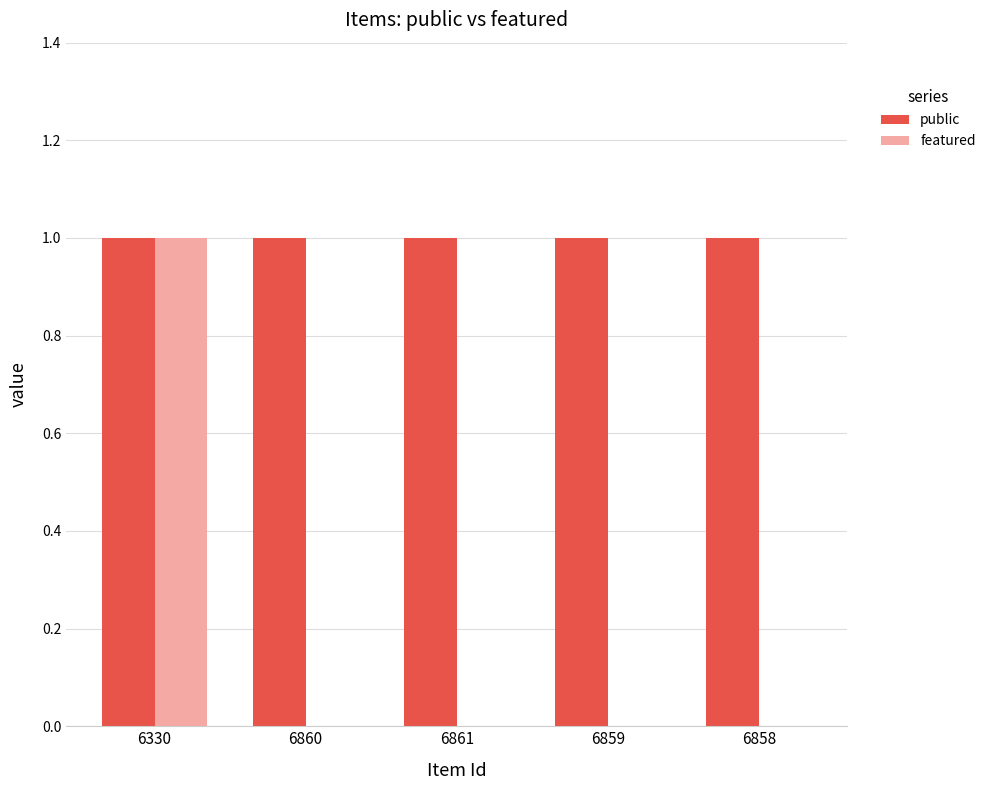

Reading left to right, transcribe all the data shown in this chart.

public: 6330=1	6860=1	6861=1	6859=1	6858=1
featured: 6330=1	6860=0	6861=0	6859=0	6858=0